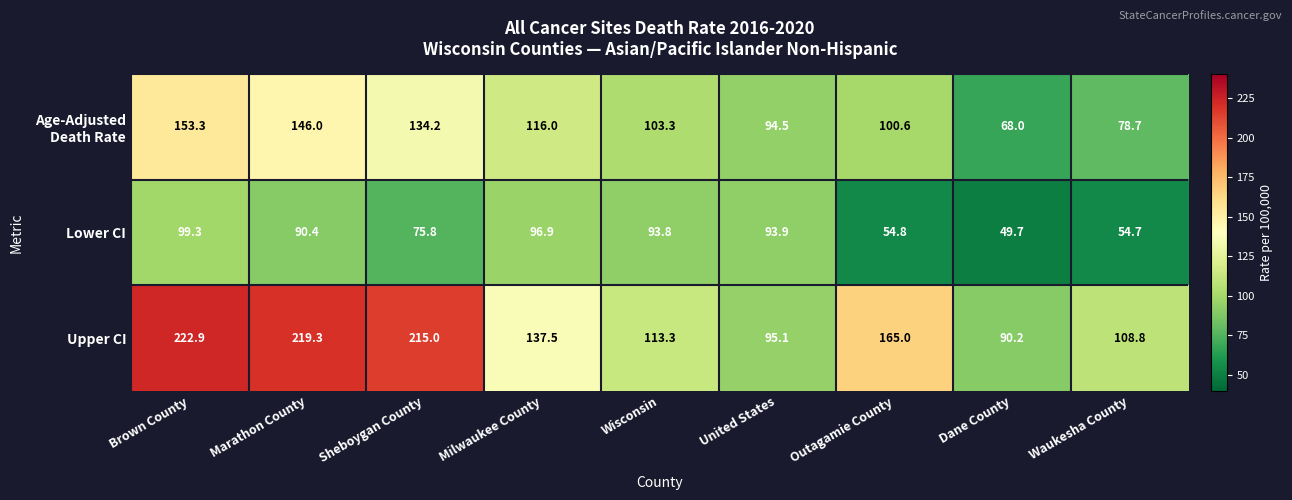

Which series changed the most between Marathon County and Wisconsin?

Upper CI